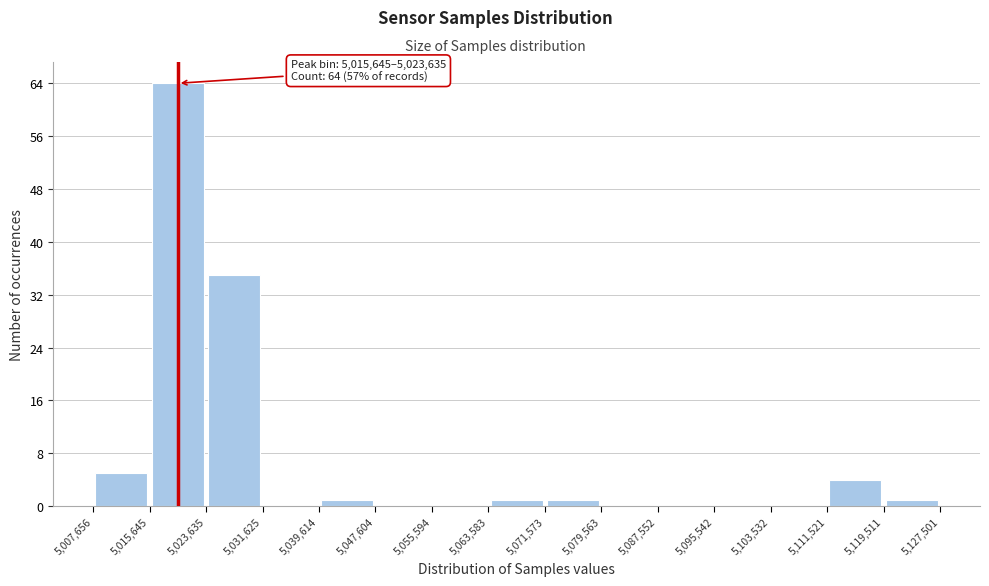

Over which range of the x-axis is the bar tallest?

5,015,645 to 5,023,635